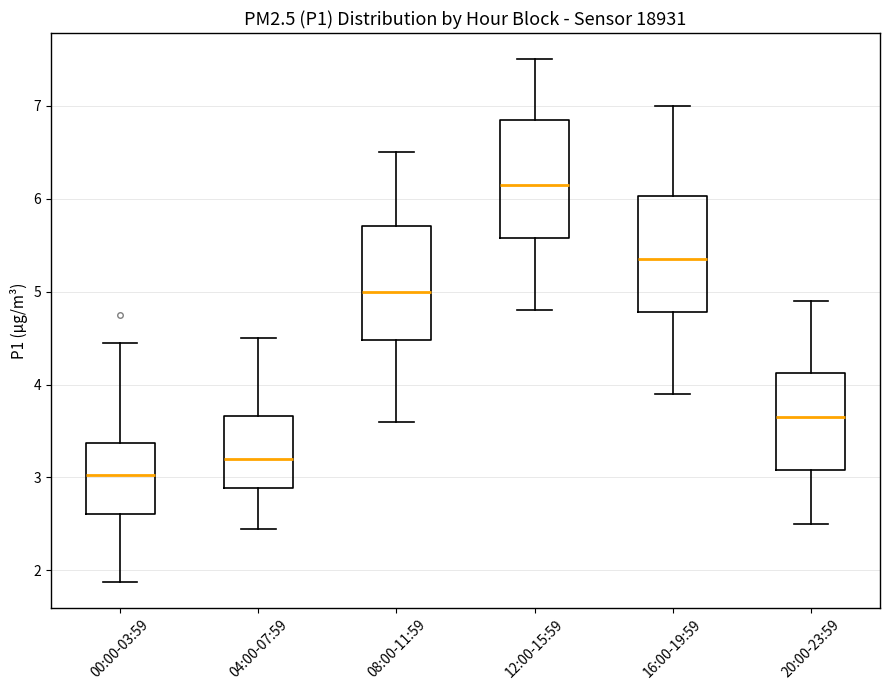

Which box has the lowest median line?

00:00-03:59